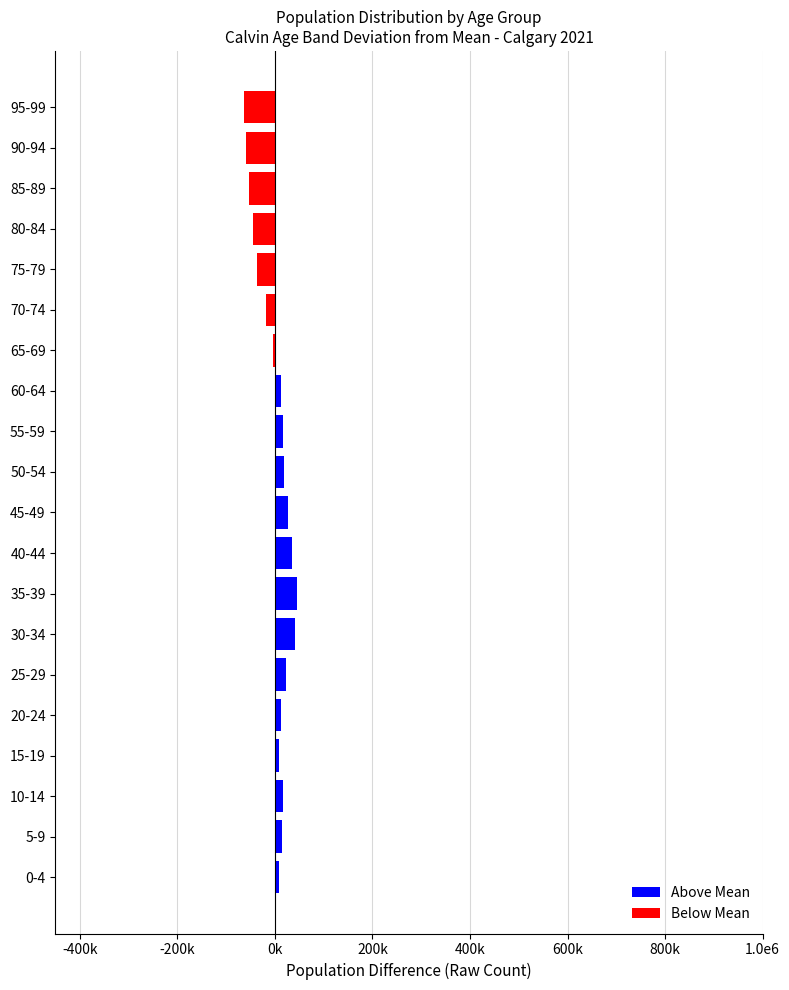

Is it true that the value at 20-24 is 13036.5?

True